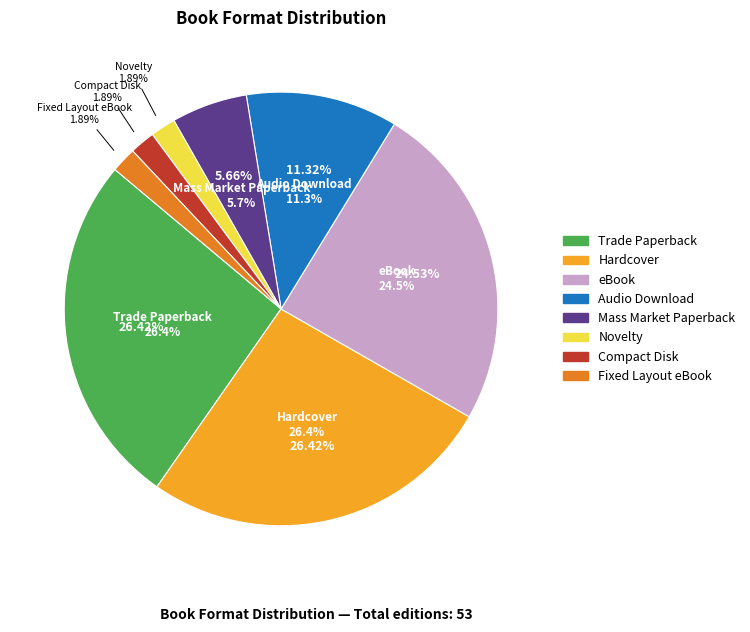

True or false: Novelty accounts for 2% of the total.

True